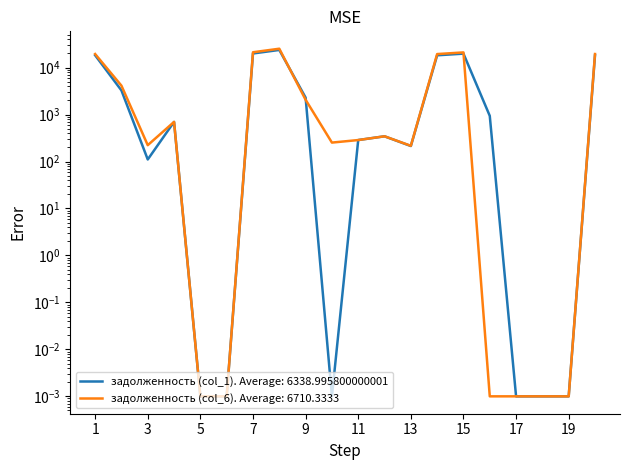

List the series in order of their overall mean, highest first.

задолженность (col_6), задолженность (col_1)